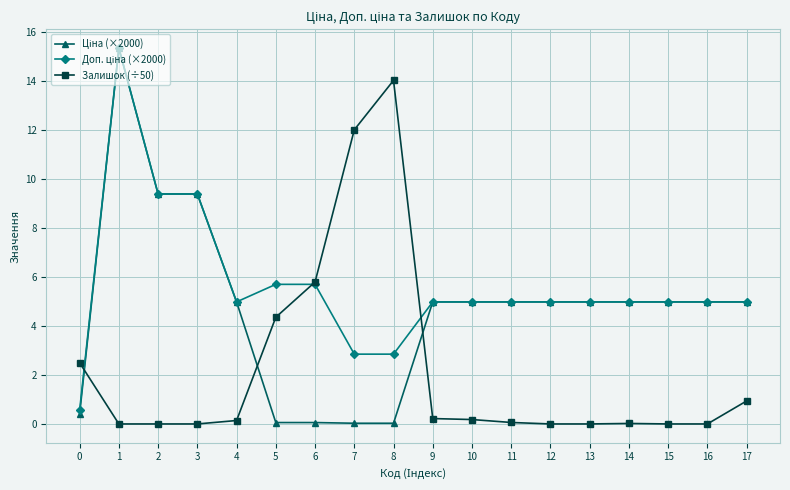

What is the spread (max minus min) of values at 1?

15.4